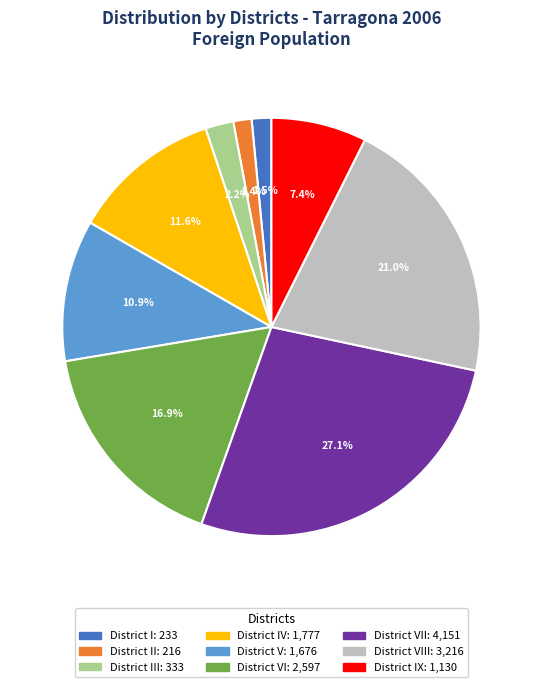

Is there a majority slice in this chart?

No